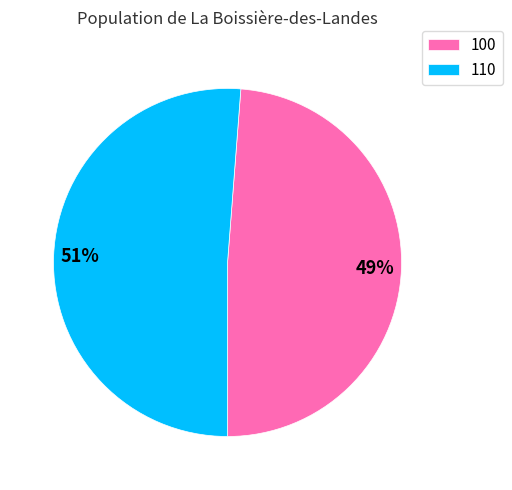

To the nearest percent, what is the difference between the 100 and 110 slice percentages?

2%